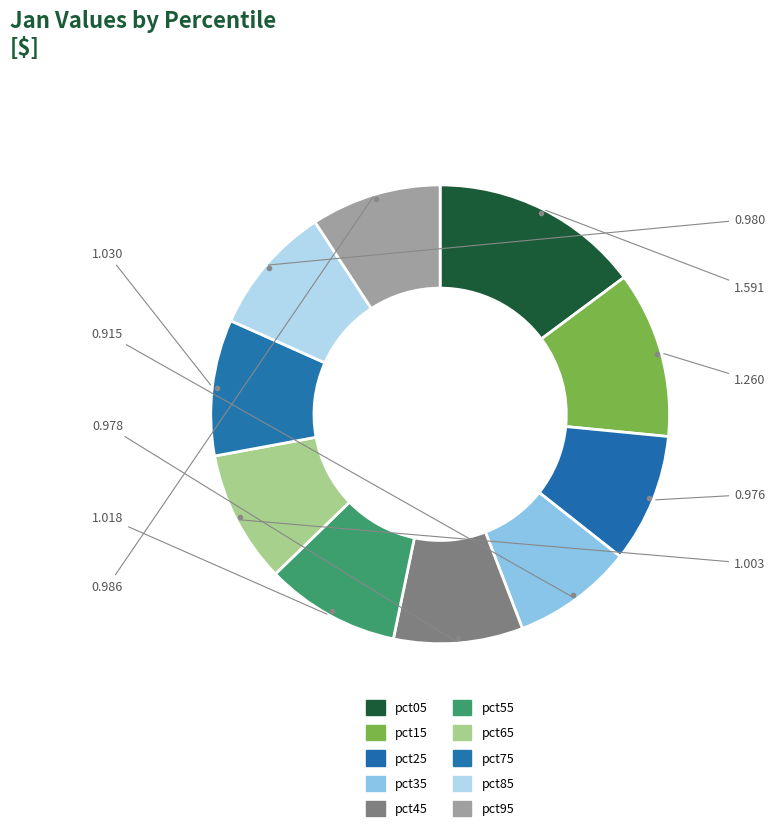

To the nearest percent, what is the average slice percentage?

10%